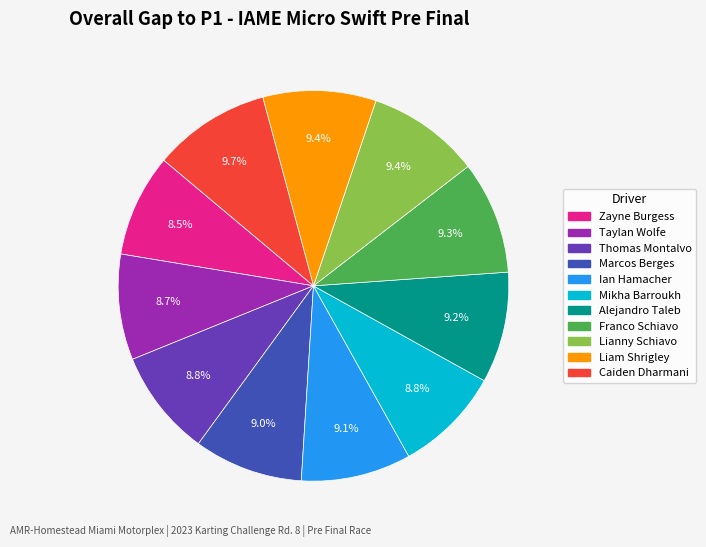

Combined, what portion of the pie is Lianny Schiavo and Thomas Montalvo?

18.2%